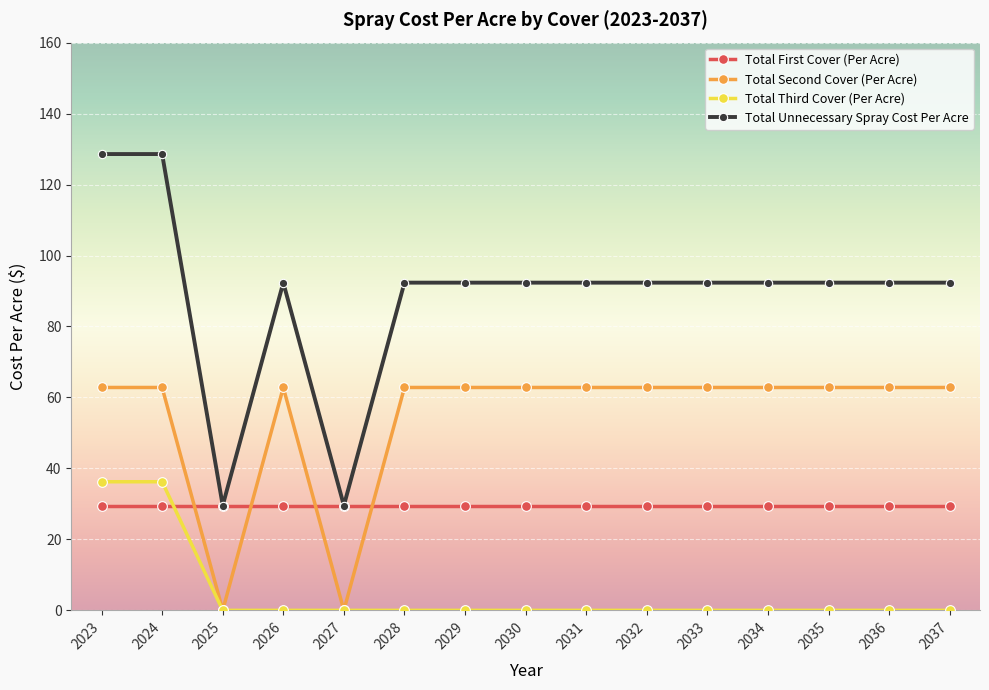

Rank the series by their average value, from highest to lowest.

Total Unnecessary Spray Cost Per Acre, Total Second Cover (Per Acre), Total First Cover (Per Acre), Total Third Cover (Per Acre)